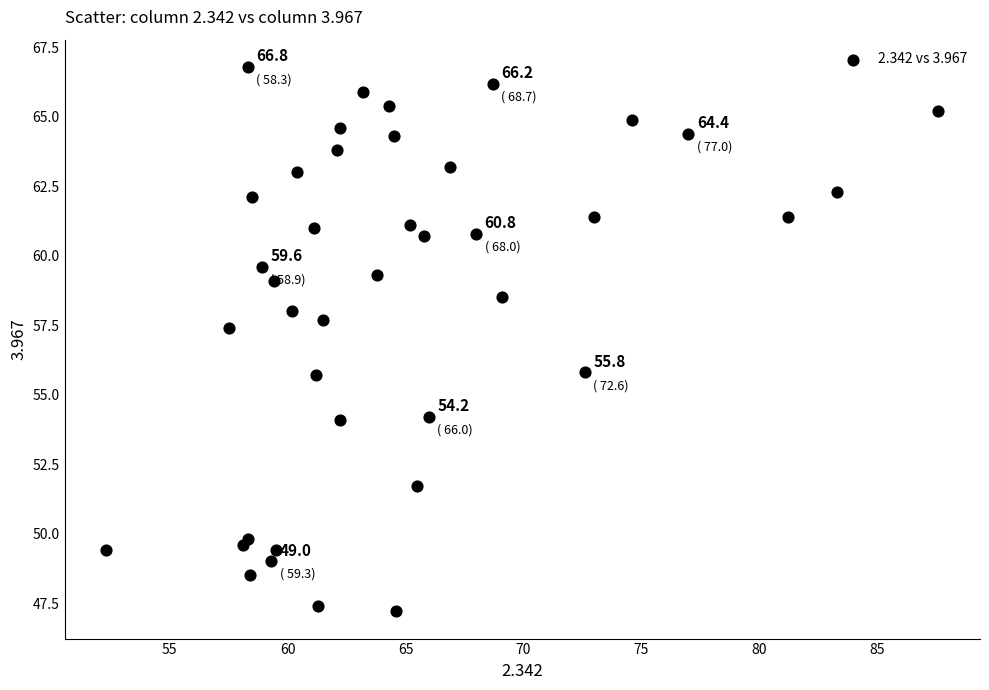

What Y value in the scatter plot is closest to 57?

57.4